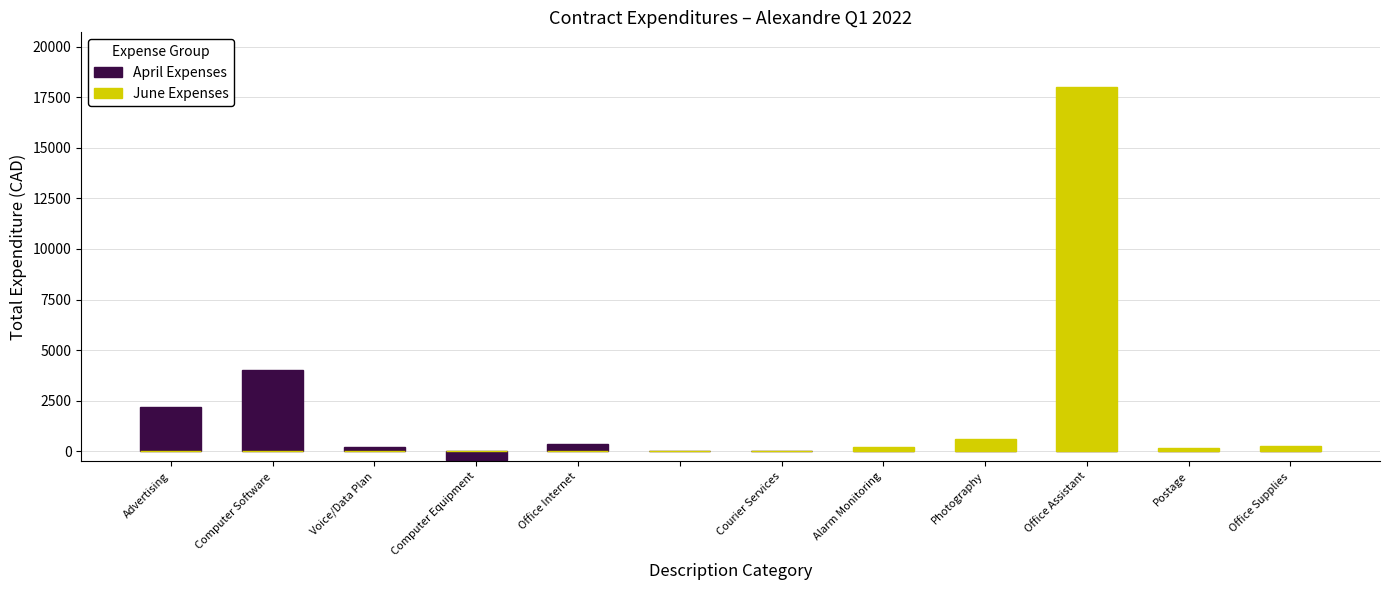

Reading right to left, extract all data points from this chart.

April Expenses: 0.0	0.0	0.0	0.0	0.0	0.0	0.0	386.9	-441.3	243.4	4000.0	2200.0
June Expenses: 272.3	163.5	18000.0	600.0	213.2	44.4	0.0	0.0	0.0	0.0	0.0	0.0